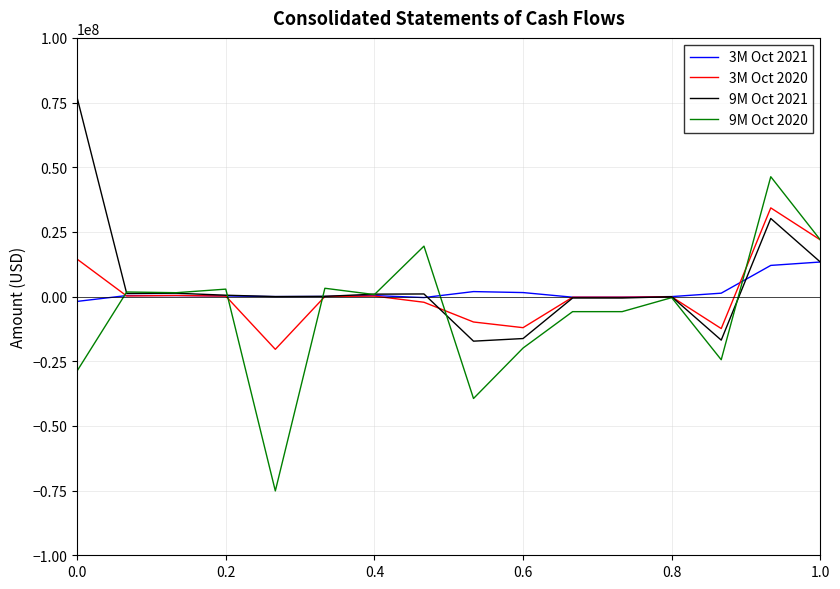

How many lines are shown in the chart?

4